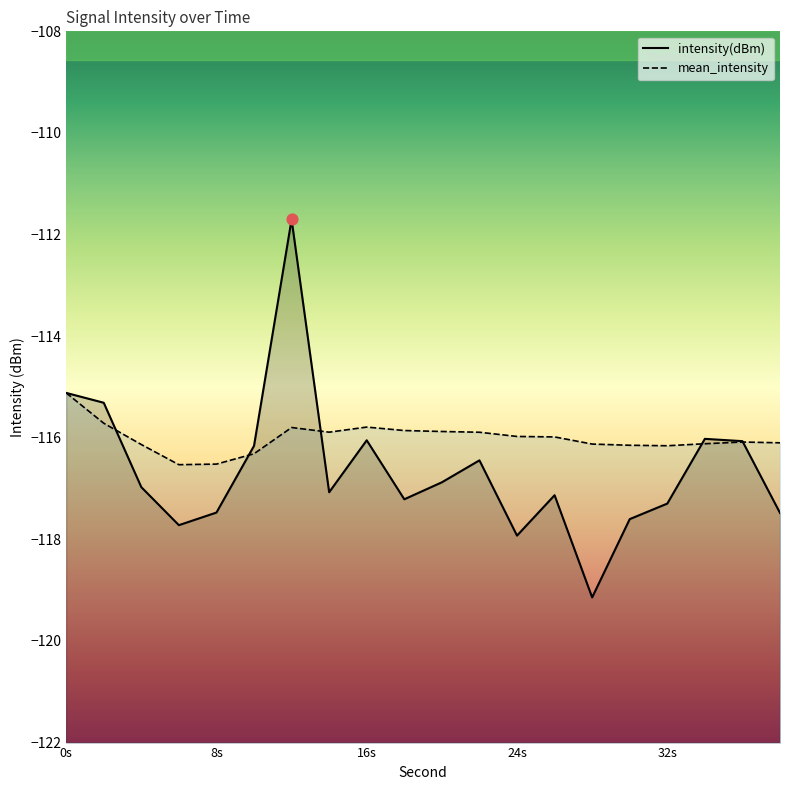

Which series has the largest Y range (max minus min)?

intensity(dBm)